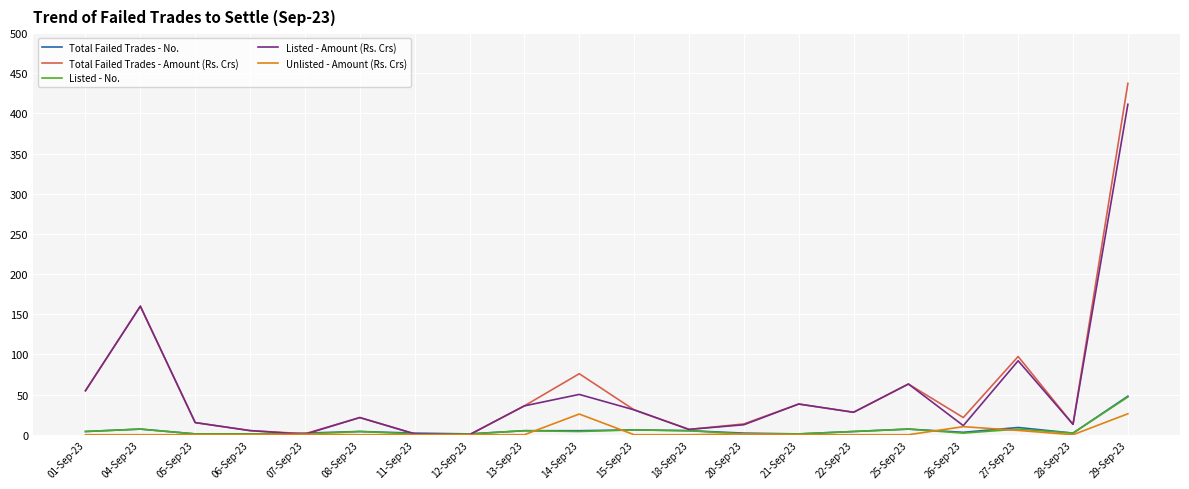

What is the difference between the second highest and second lowest values in the Total Failed Trades - Amount (Rs. Crs) series?

158.9